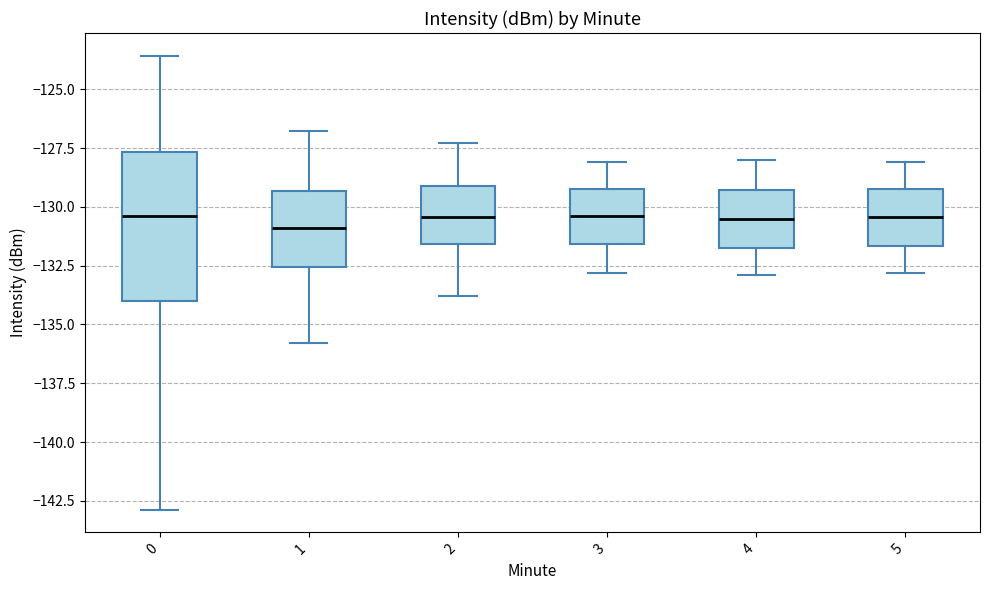

Where is the lower edge of the box at x = 0 on the y-axis? The values are not printed on the chart, so give them approximately, as read against the axis.

-134.0